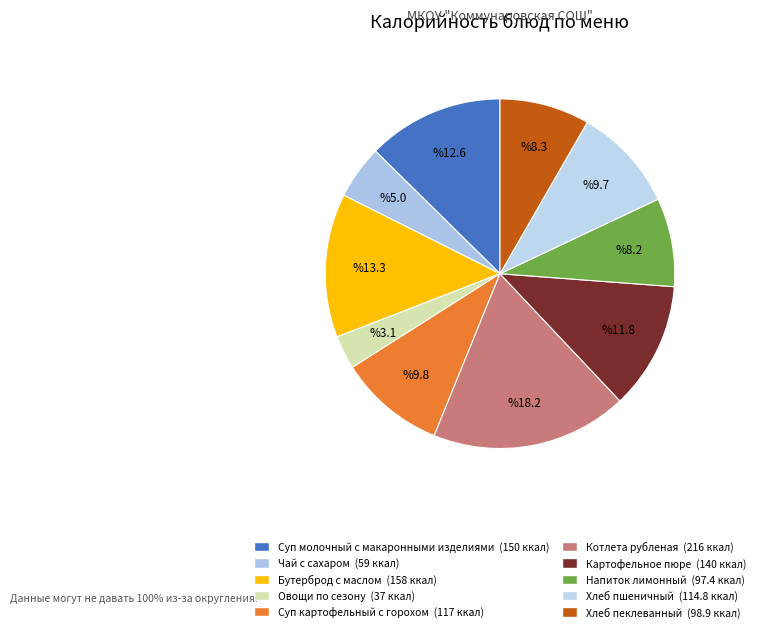

Is it true that Хлеб пшеничный is 18% of the pie?

False